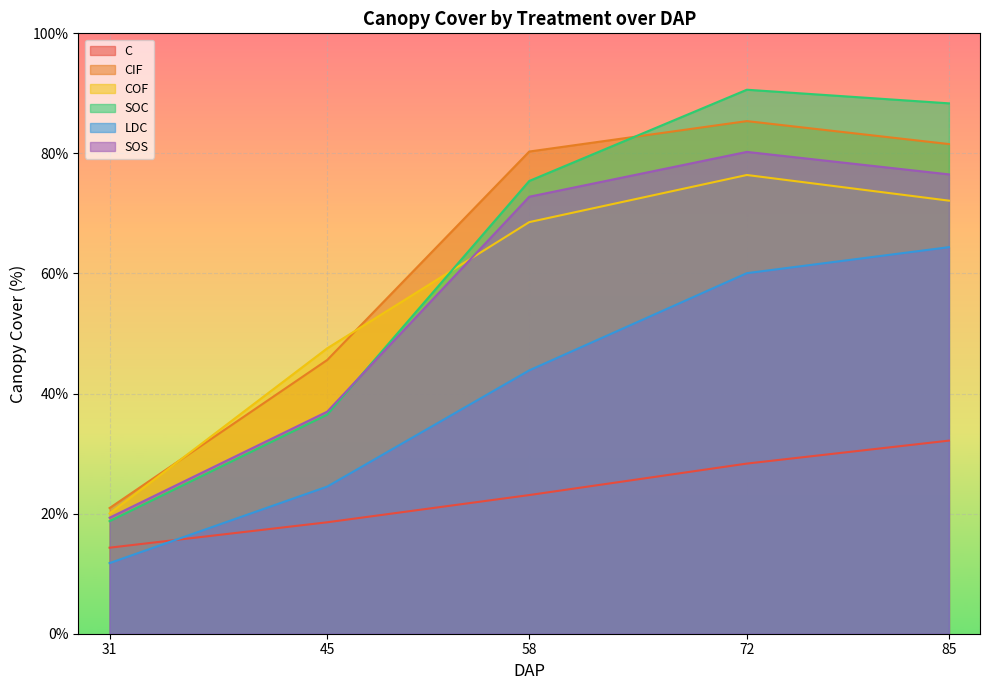

Reading left to right, list all the values displayed in this chart.

C: 14.3	18.6	23.1	28.3	32.2
CIF: 20.9	45.6	80.3	85.4	81.6
COF: 20.0	47.5	68.6	76.4	72.1
SOC: 18.7	36.5	75.4	90.6	88.3
LDC: 11.8	24.5	43.9	60.1	64.4
SOS: 19.3	37.0	72.8	80.3	76.5